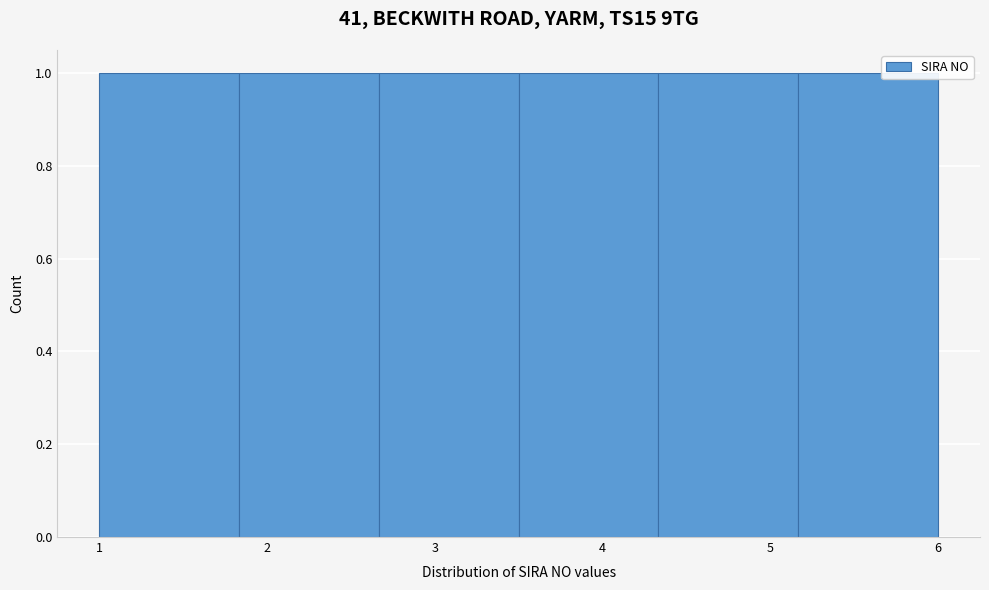

Reading left to right, transcribe this chart: for each bar, give the range it covers on the x-axis and its height. Neither the bar edges nor the heights are printed on the chart, so give them approximately, as read against the axes.

1.0 to 1.8: 1
1.8 to 2.7: 1
2.7 to 3.5: 1
3.5 to 4.3: 1
4.3 to 5.2: 1
5.2 to 6.0: 1